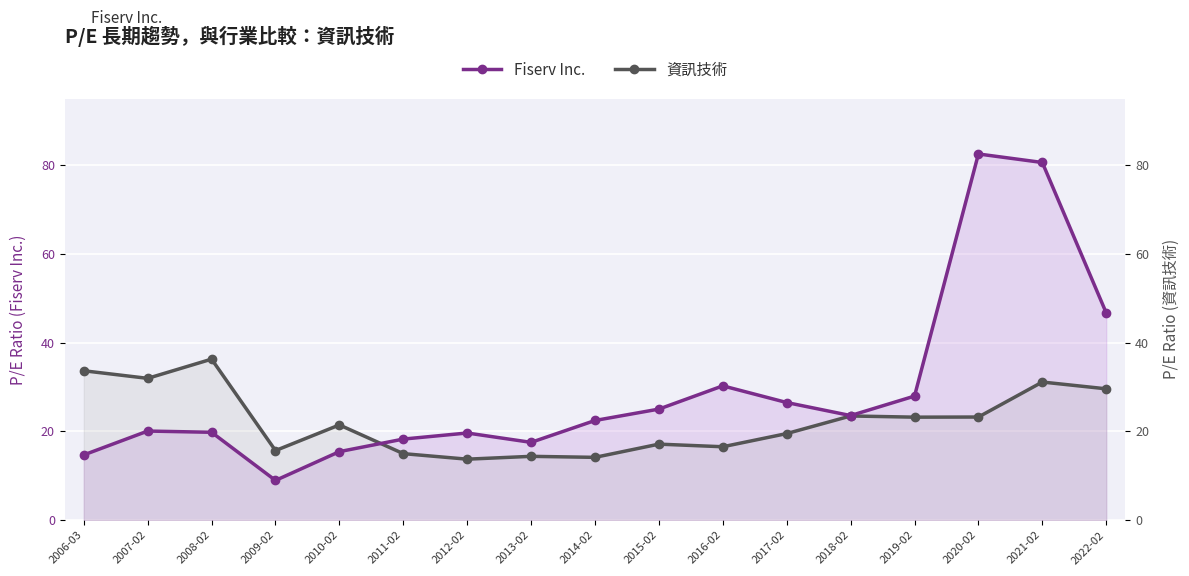

List the series in order of their peak value, highest first.

Fiserv Inc., 資訊技術